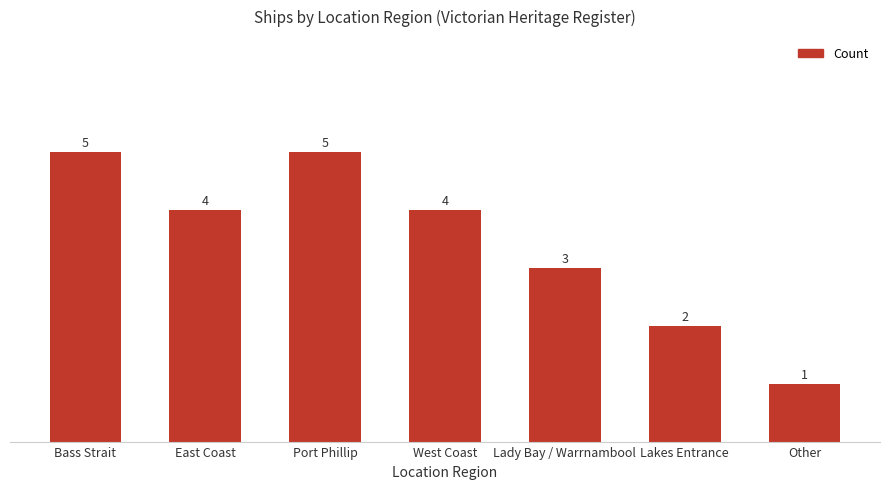

Between Bass Strait and East Coast, which is larger?

Bass Strait